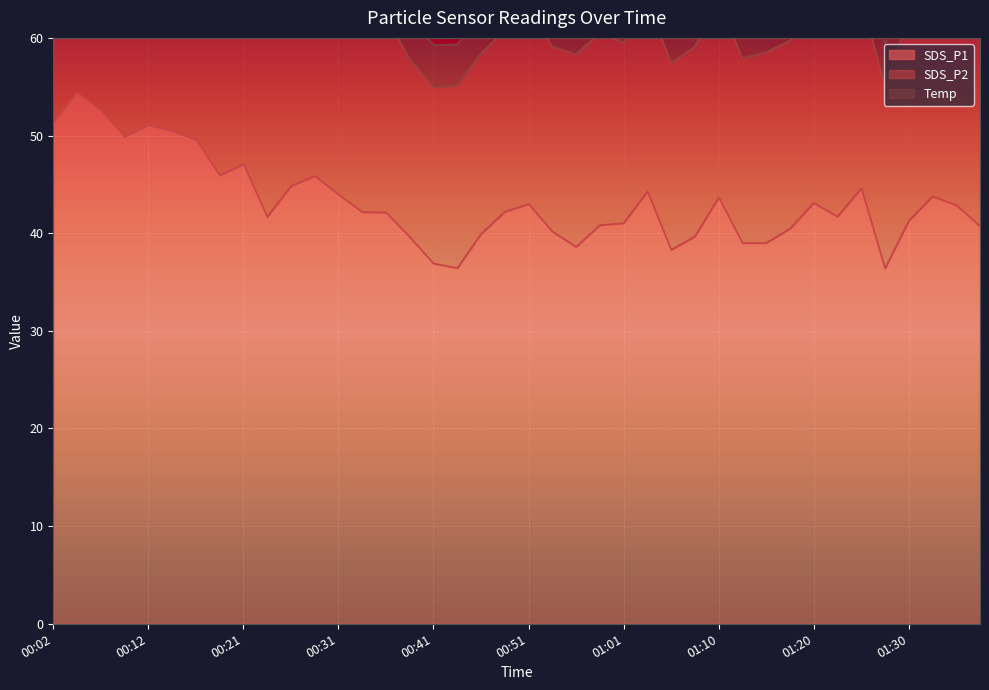

What is the label of the 34th point from the left?

01:23